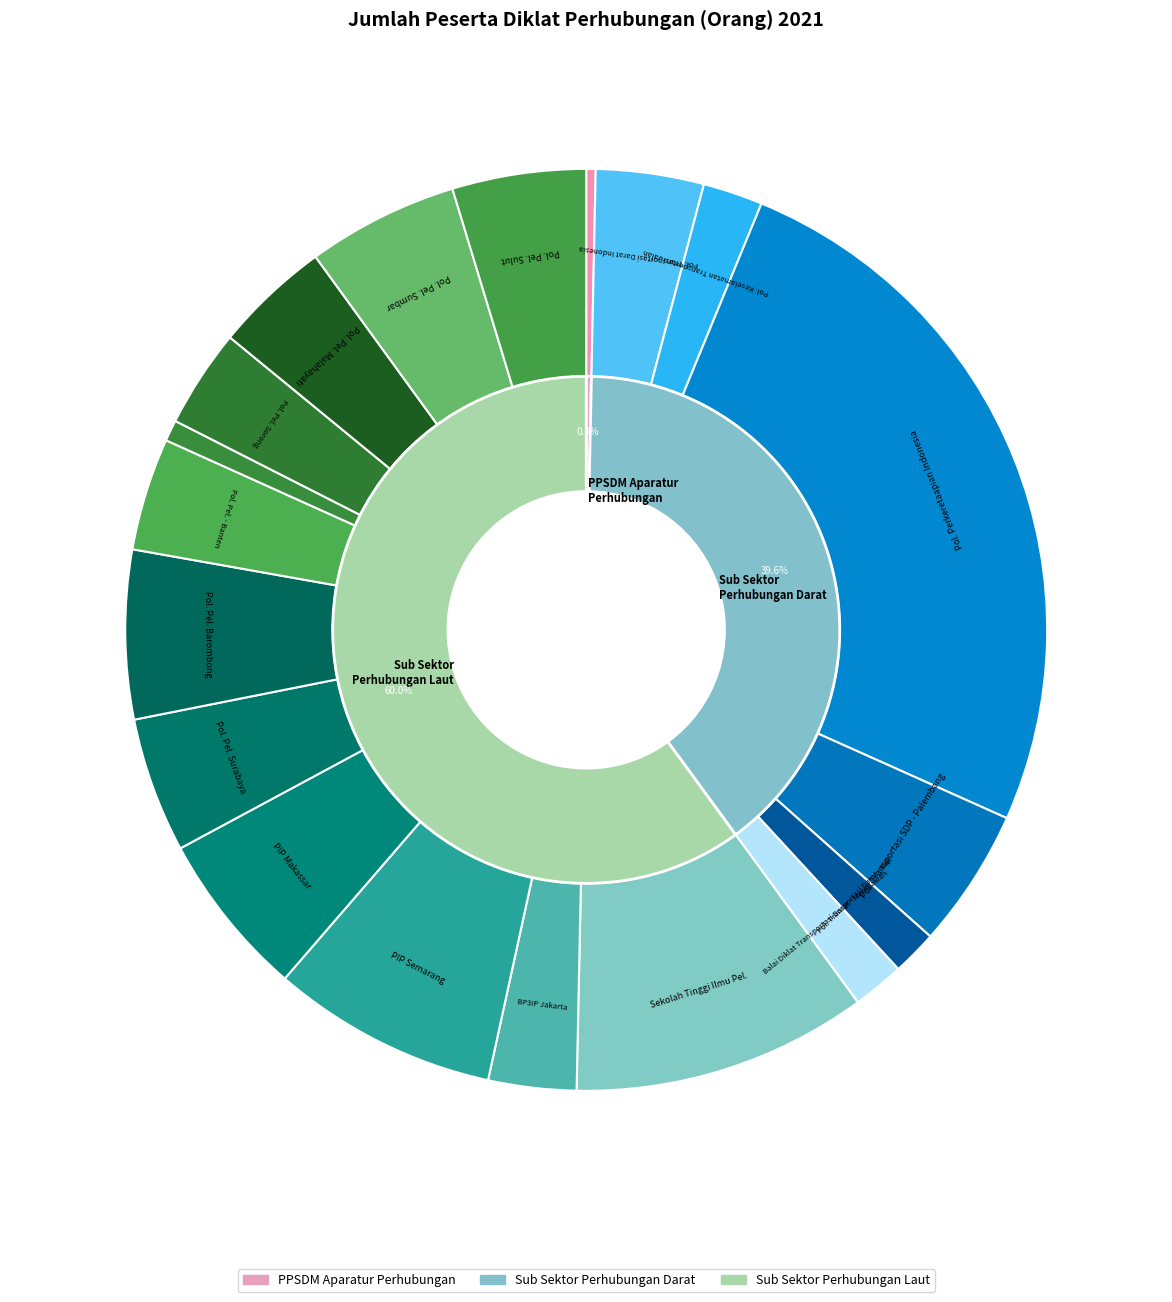

What is the change in value from Politeknik Transportasi Darat - Bali to BP3IP Jakarta?

+183